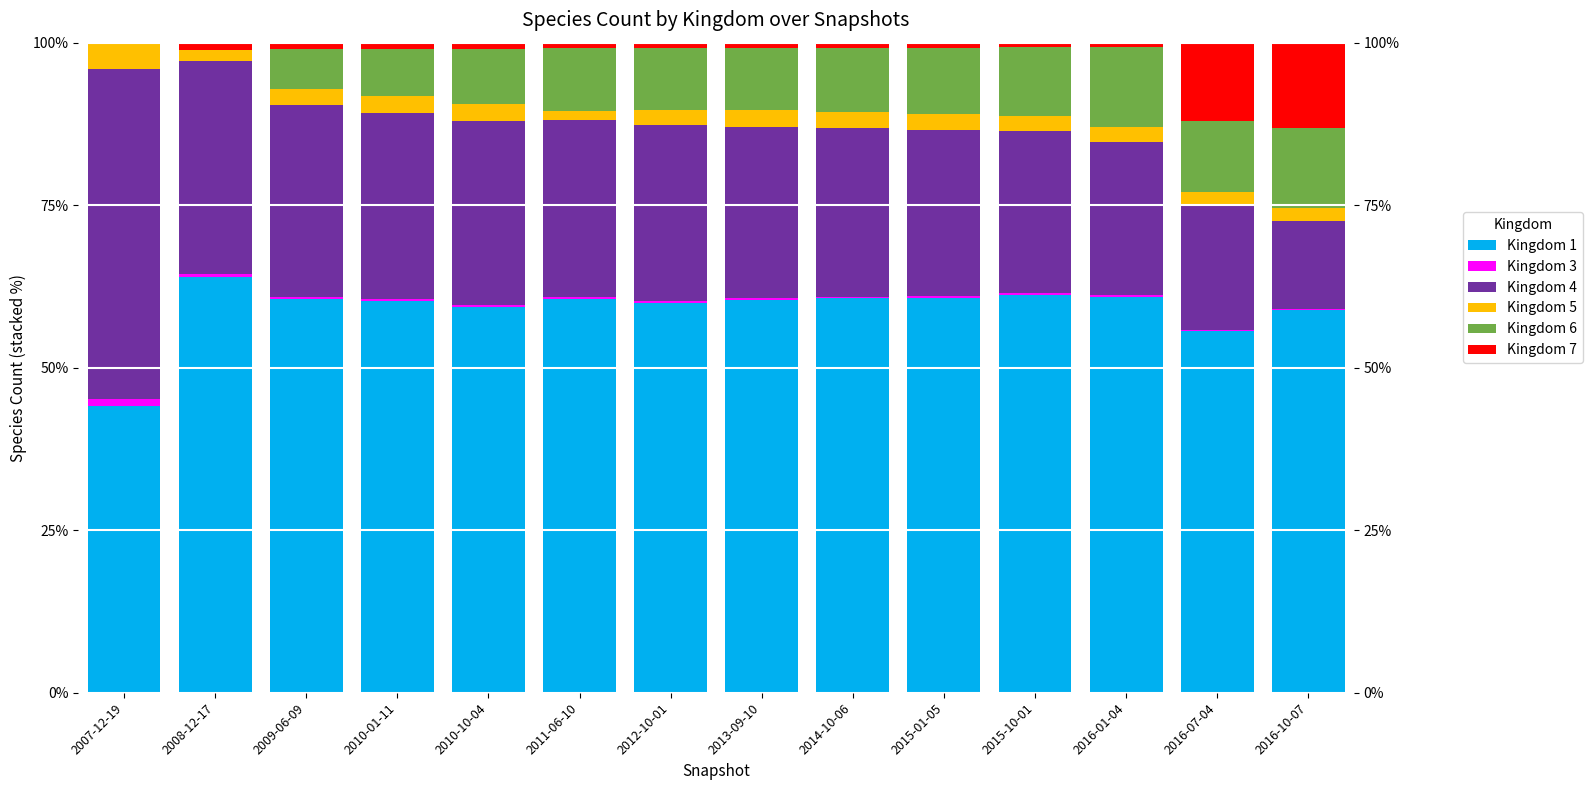

Reading left to right, list all the values displayed in this chart.

Kingdom 1: 0.4	0.6	0.6	0.6	0.6	0.6	0.6	0.6	0.6	0.6	0.6	0.6	0.6	0.6
Kingdom 3: 0.0	0.0	0.0	0.0	0.0	0.0	0.0	0.0	0.0	0.0	0.0	0.0	0.0	0.0
Kingdom 4: 0.5	0.3	0.3	0.3	0.3	0.3	0.3	0.3	0.3	0.3	0.2	0.2	0.2	0.1
Kingdom 5: 0.0	0.0	0.0	0.0	0.0	0.0	0.0	0.0	0.0	0.0	0.0	0.0	0.0	0.0
Kingdom 6: 0.0	0.0	0.1	0.1	0.1	0.1	0.1	0.1	0.1	0.1	0.1	0.1	0.1	0.1
Kingdom 7: 0.0	0.0	0.0	0.0	0.0	0.0	0.0	0.0	0.0	0.0	0.0	0.0	0.1	0.1